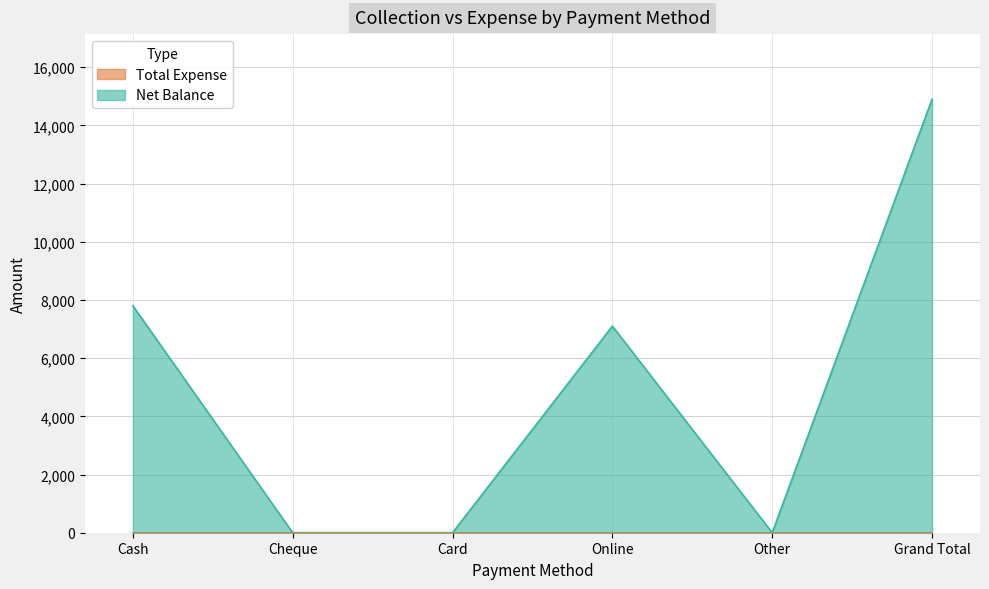

Rank the categories by value from lowest to highest.

Cheque, Card, Other, Online, Cash, Grand Total